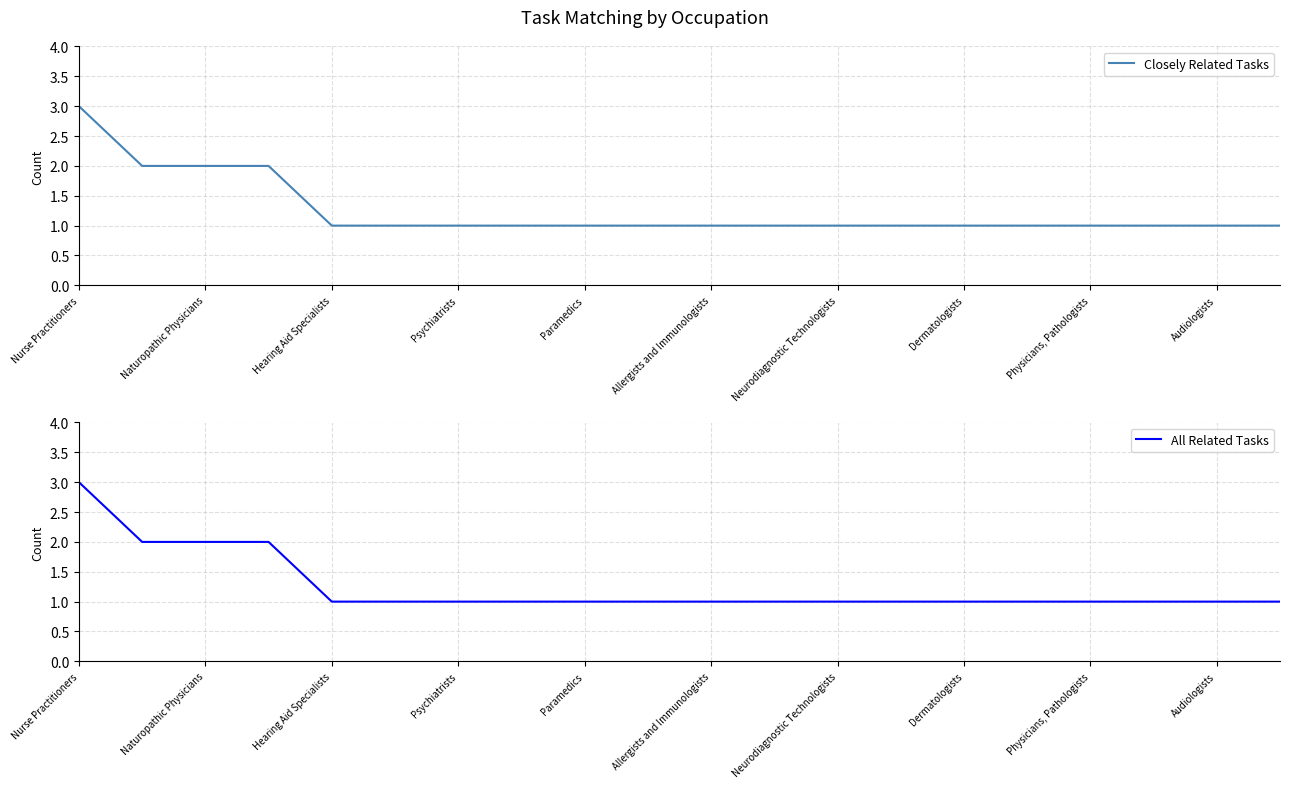

At how many categories does at least one series exceed 2?

1